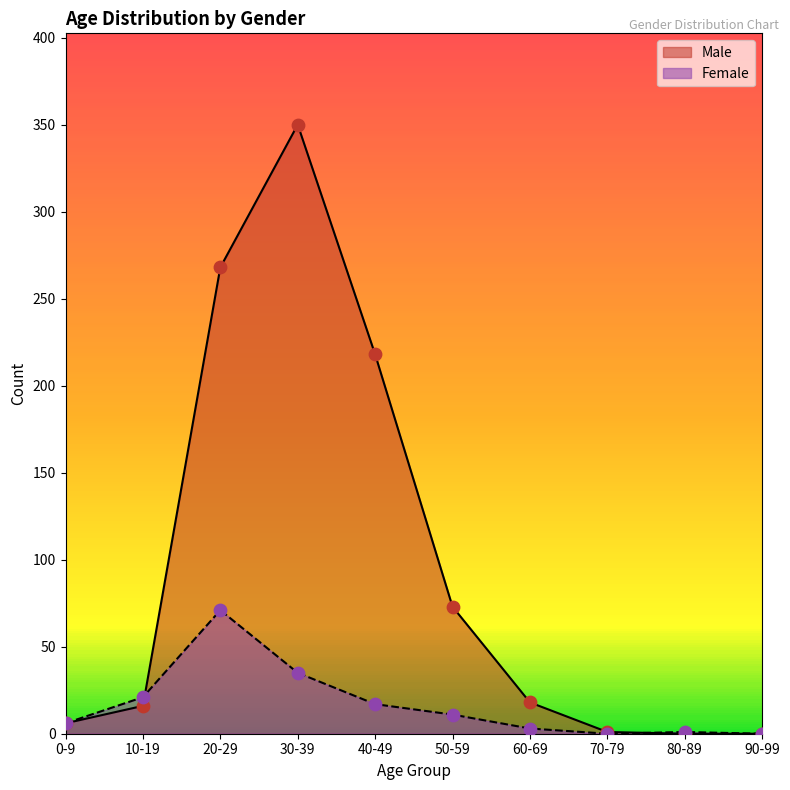

Which series has the widest spread of Y values?

Male